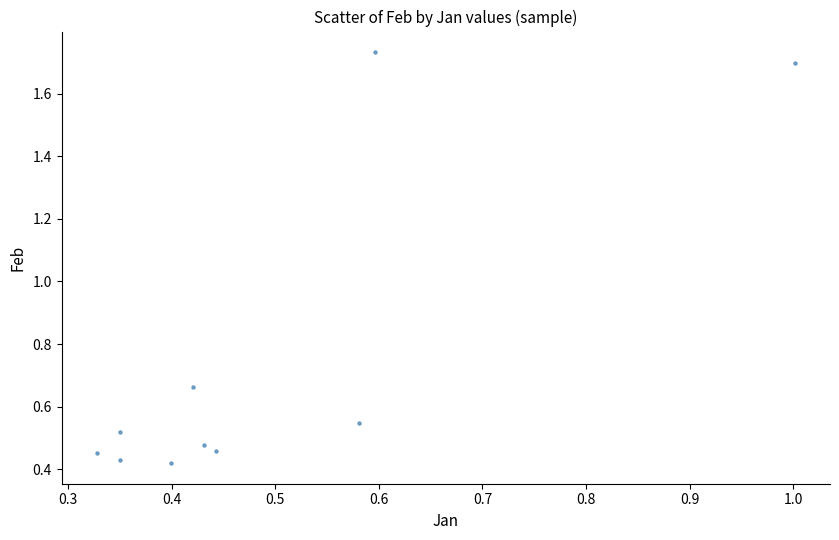

What is the range of Y values (max minus min)?

1.3